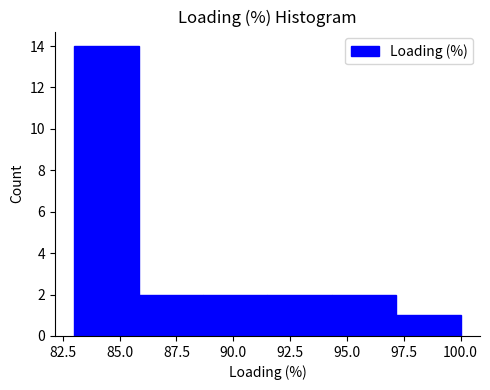

What is the height of the bar covering 91.5 to 94.5 on the x-axis? Neither the bar edges nor the heights are printed on the chart, so give them approximately, as read against the axes.

2